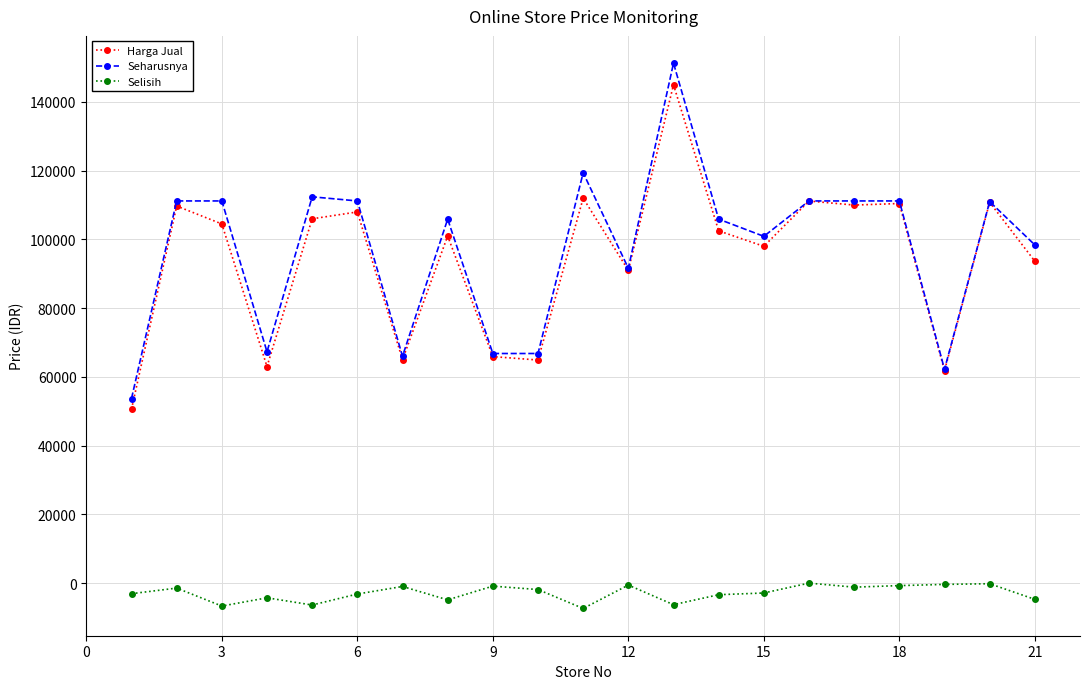

True or false: Selisih and Harga Jual intersect in this chart.

False